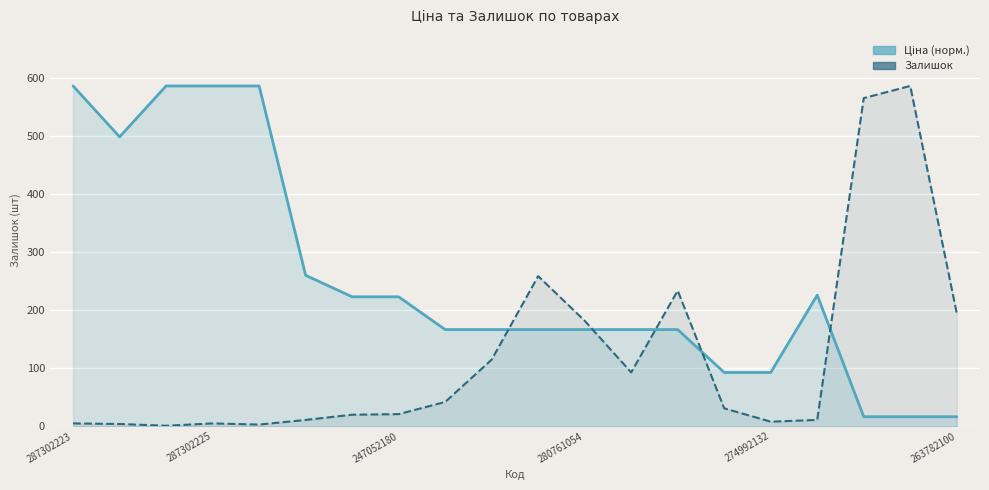

Which has a higher value, 17 or 14?

14